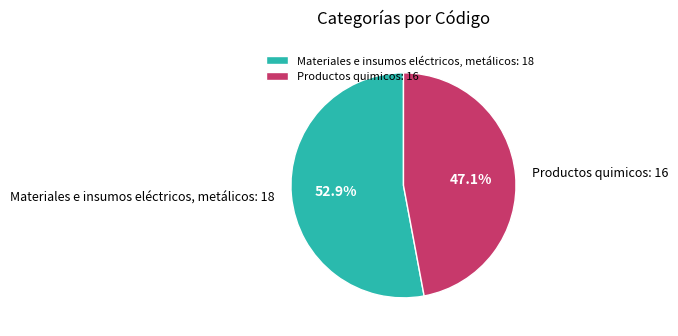

To the nearest percent, what percentage of the pie is Materiales e insumos eléctricos, metálicos?

53%